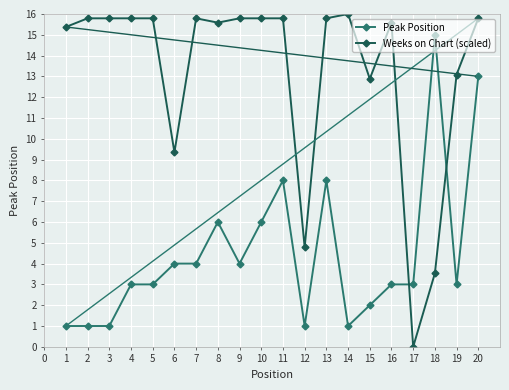

Count the number of data series in this chart.

2